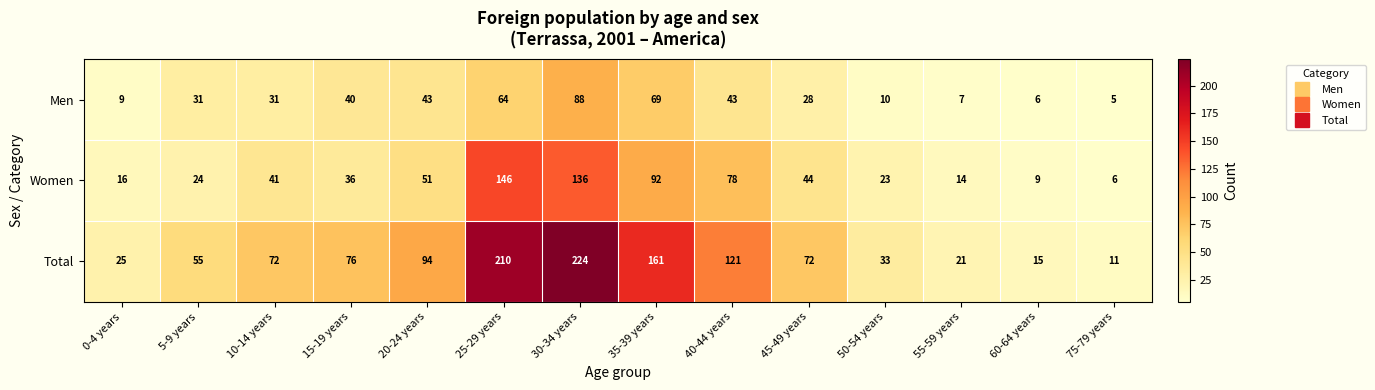

What is the difference between the maximum and minimum values in the Total series?

213